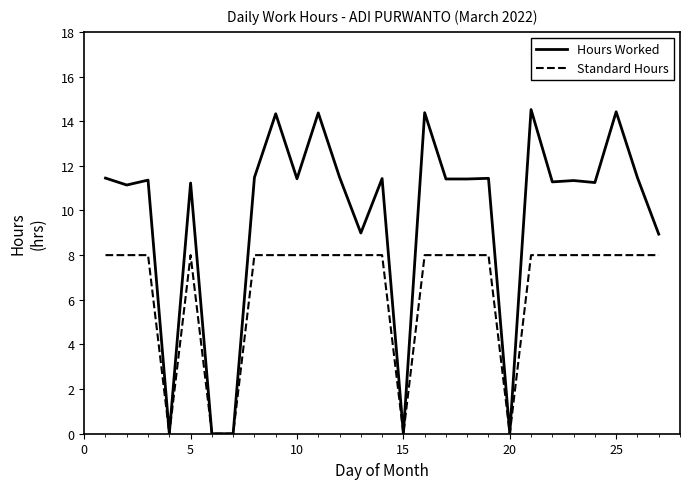

Rank the series by their average value, from lowest to highest.

Standard Hours, Hours Worked